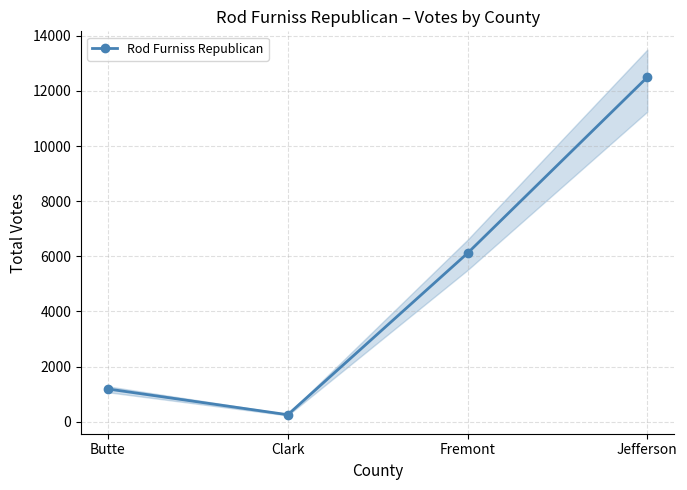

At which category does the chart reach its peak across all series?

Jefferson